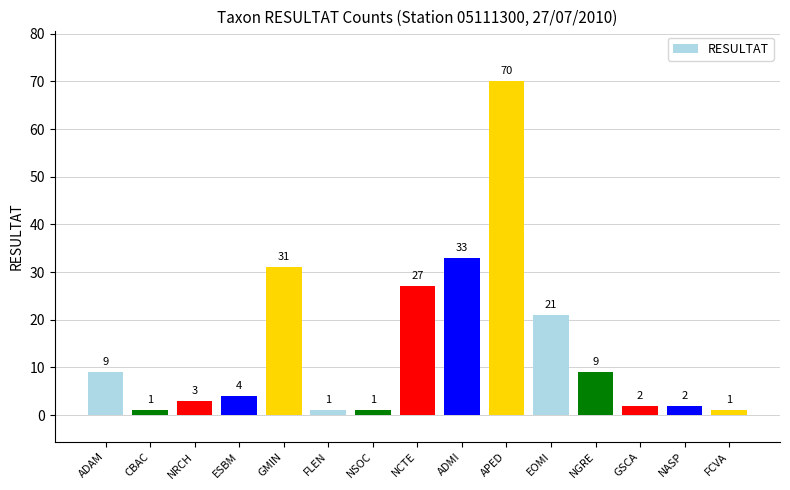

At which label does the data first exceed 4?

ADAM